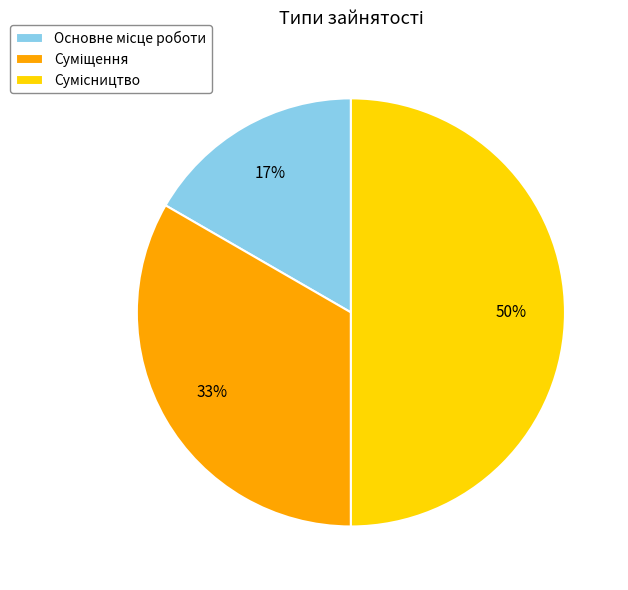

To the nearest percent, what is the difference between the largest and smallest slice percentages?

33%